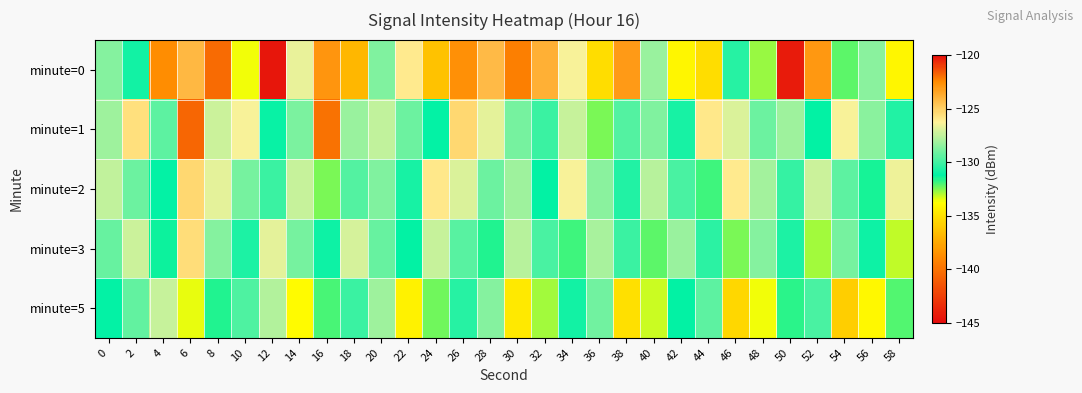

At 30, list the series in order from smallest to largest.

minute=5, minute=1, minute=2, minute=3, minute=0